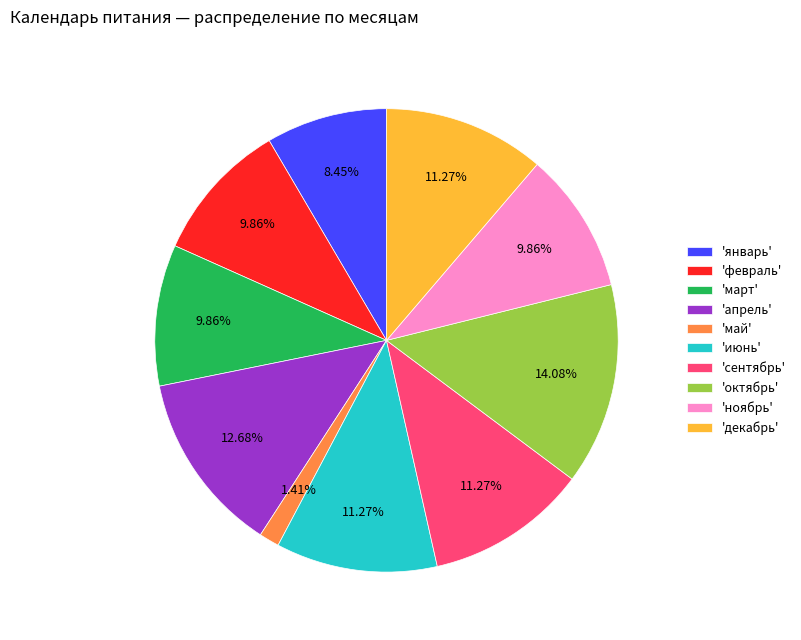

Which has a higher value, 'апрель' or 'июнь'?

'апрель'